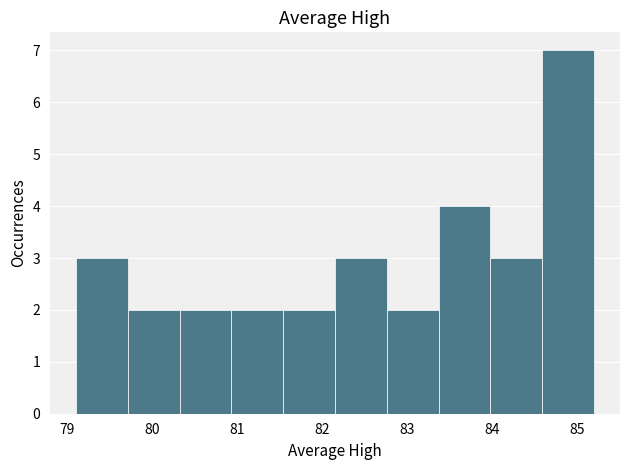

Reading left to right, transcribe this chart: for each bar, give the range it covers on the x-axis and its height. Neither the bar edges nor the heights are printed on the chart, so give them approximately, as read against the axes.

79.10 to 79.71: 3
79.71 to 80.32: 2
80.32 to 80.93: 2
80.93 to 81.54: 2
81.54 to 82.15: 2
82.15 to 82.76: 3
82.76 to 83.37: 2
83.37 to 83.98: 4
83.98 to 84.59: 3
84.59 to 85.20: 7